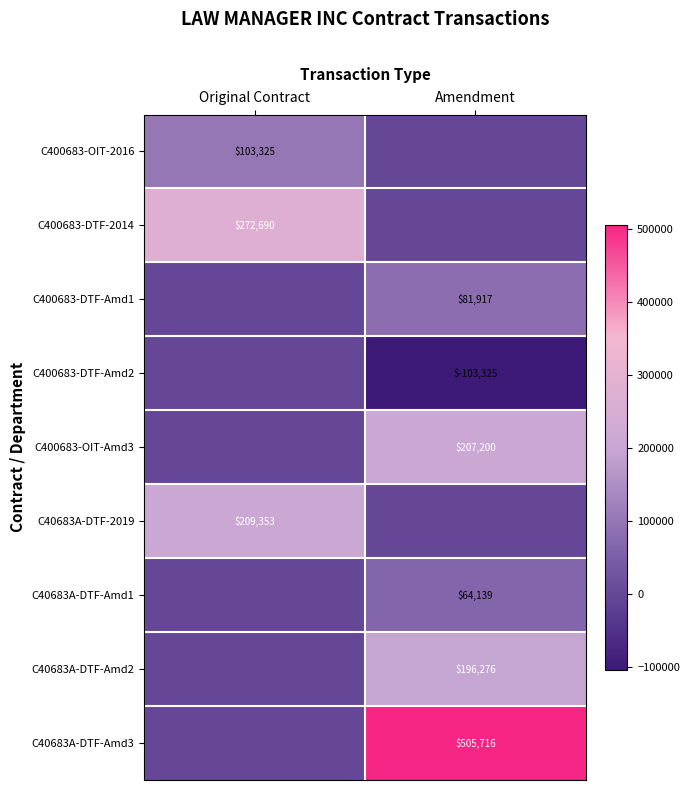

The value of C400683-DTF-2014 at Original Contract is 483581. True or false?

False